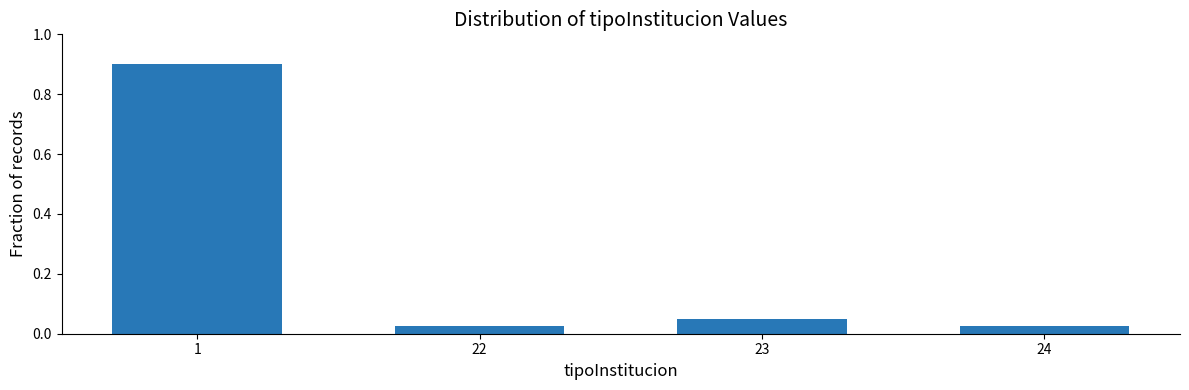

What is the sum of the values at 1 and 23?

1.0